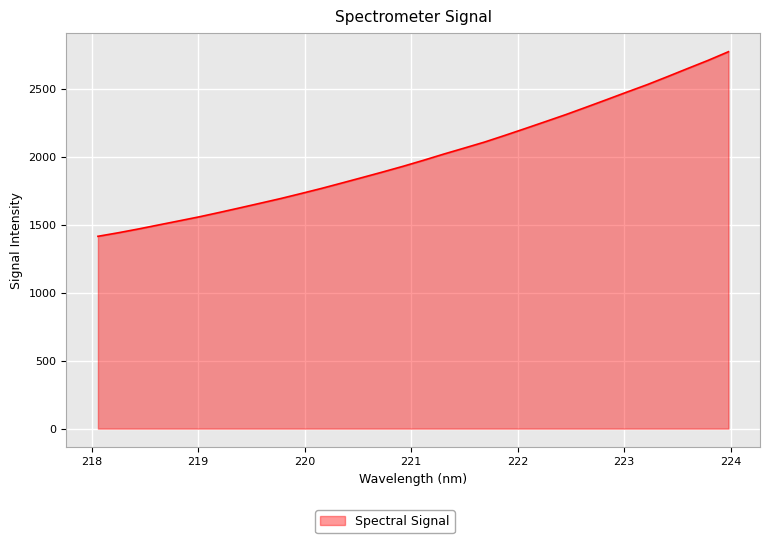

What is the difference between the maximum and minimum values?

1357.2